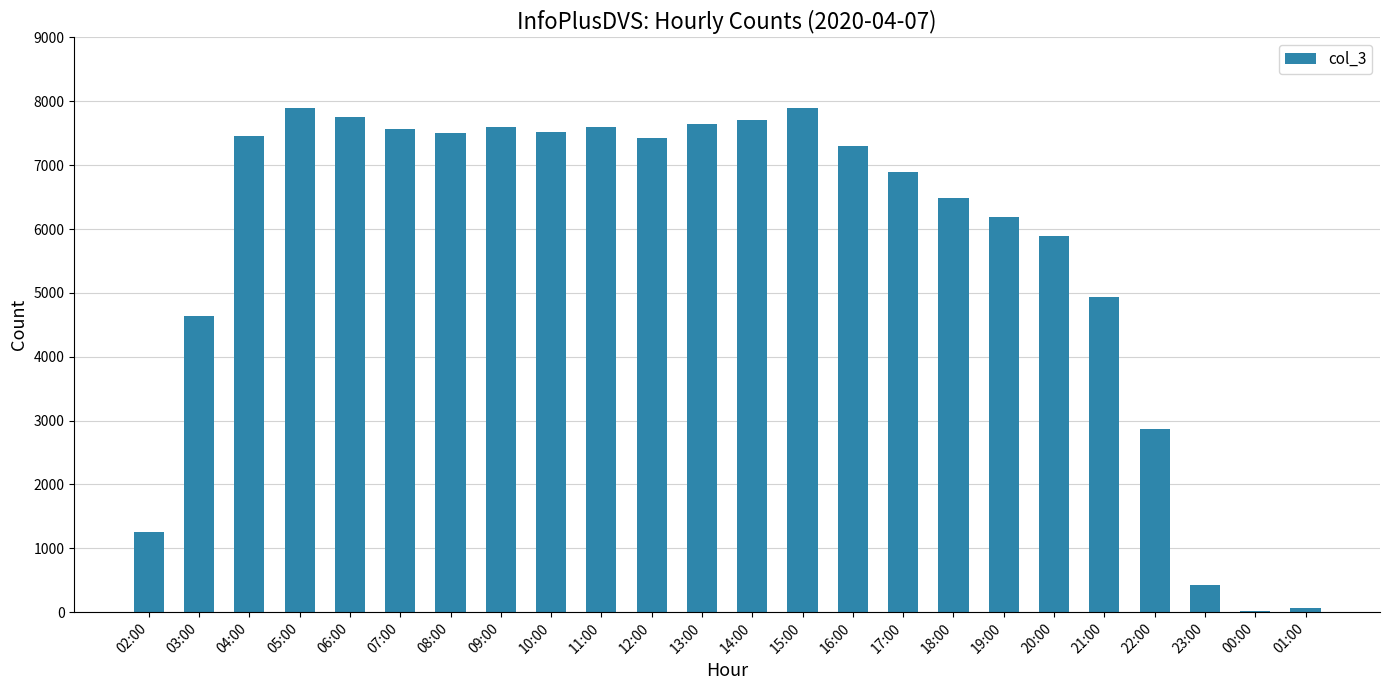

At which label does the data first exceed 7432?

04:00